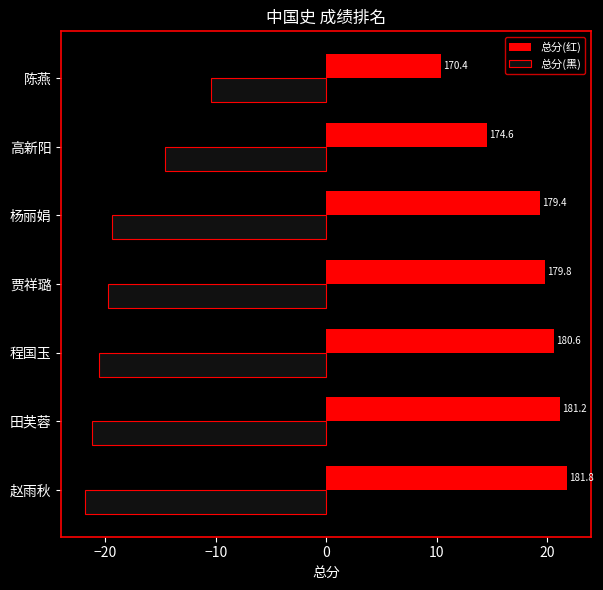

What are all the series names shown in the legend?

总分(红), 总分(黑)